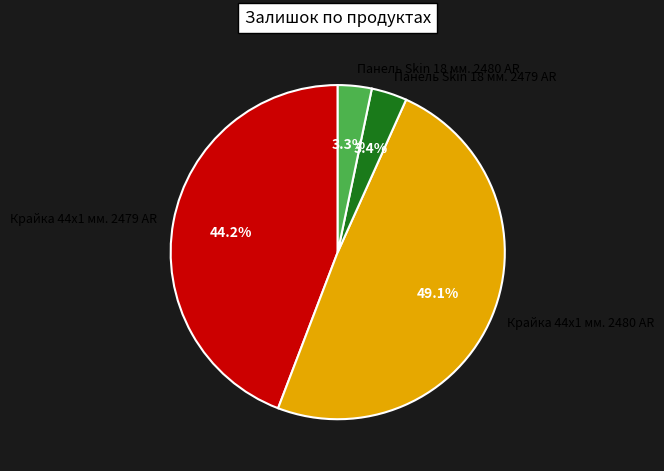

What percentage is the Крайка 44x1 мм. 2480 AR slice, to the nearest percent?

49%